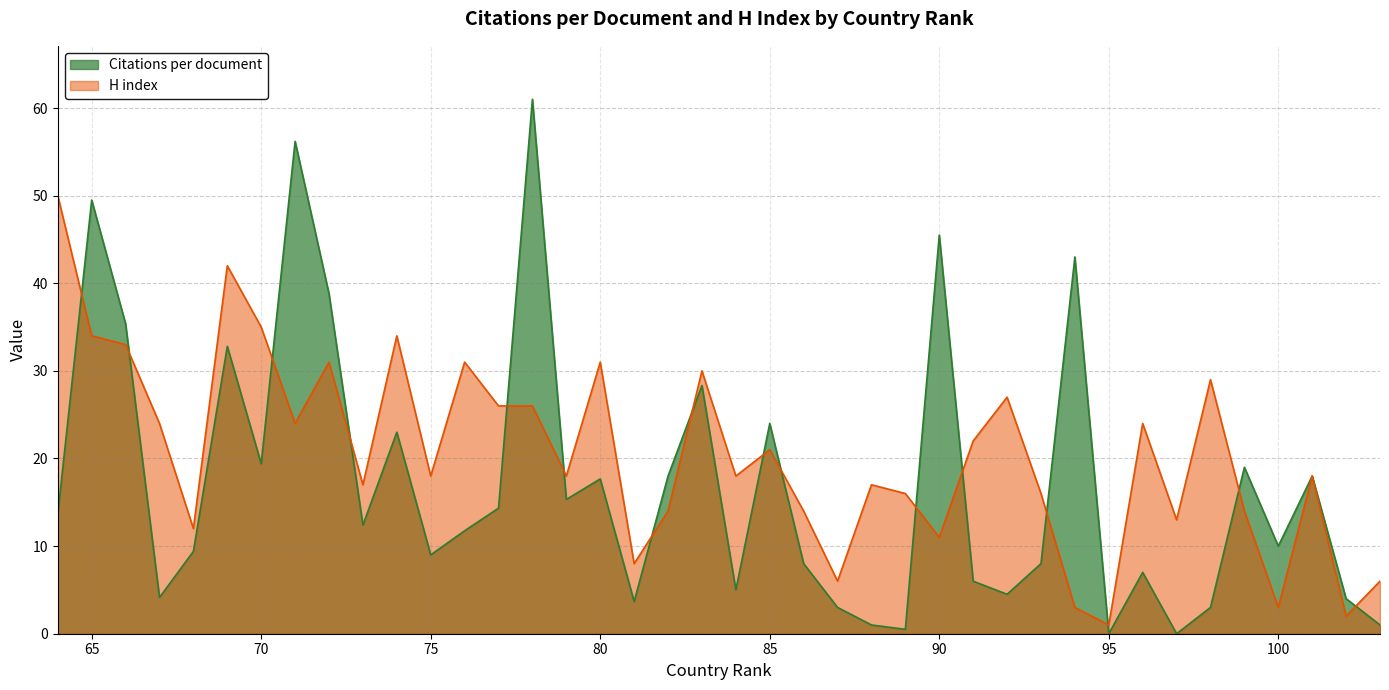

True or false: Citations per document has a value of 8.7 at 79.

False